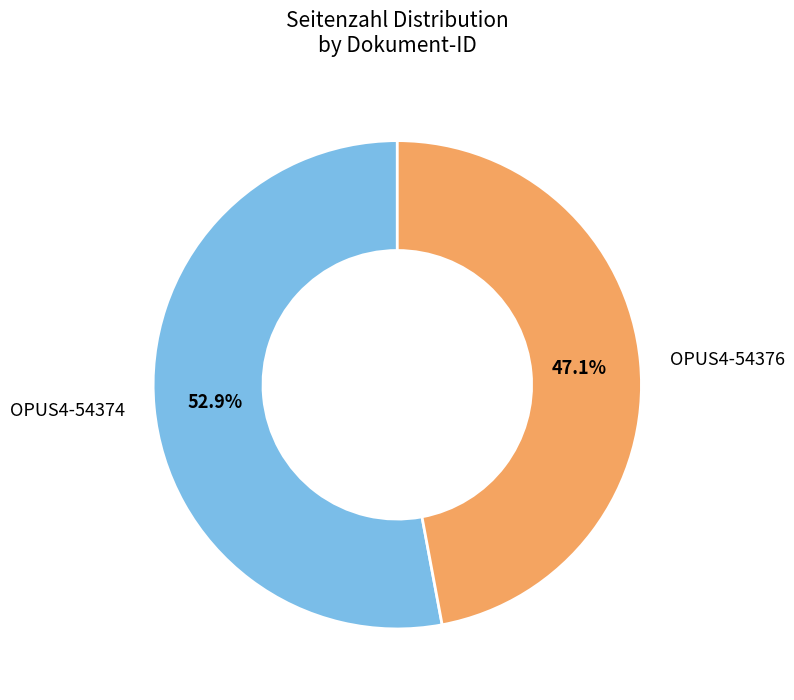

The OPUS4-54374 slice represents 44% of the pie. True or false?

False